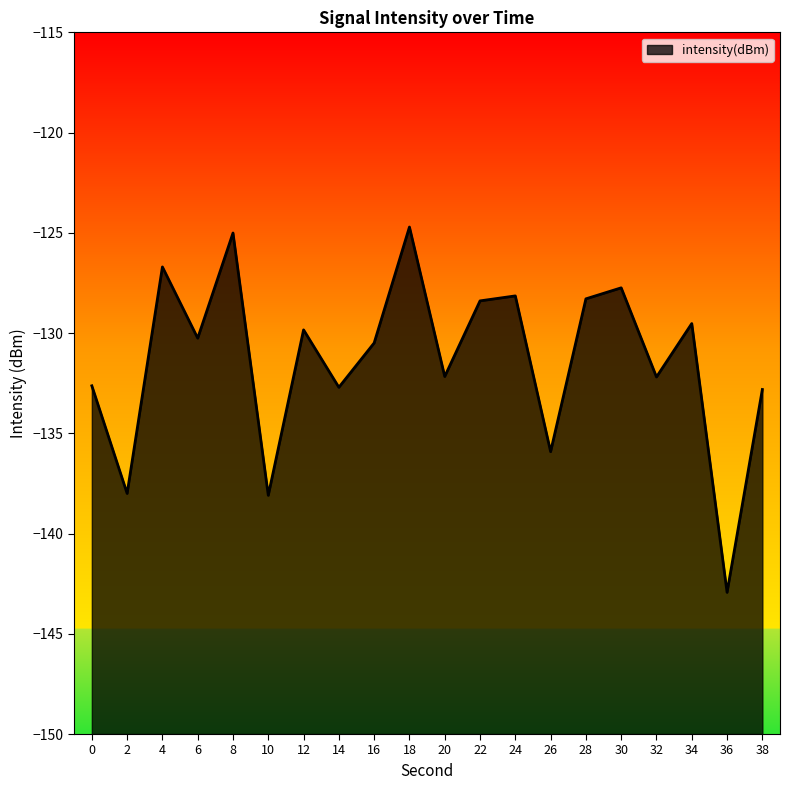

Does the chart display data point markers on the line(s)?

No